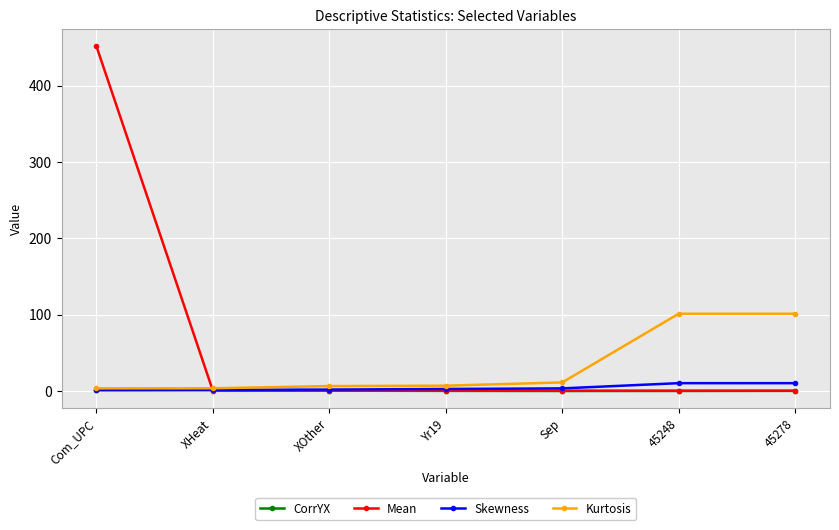

Is the value of Mean at Com_UPC greater than the value of Kurtosis at 45248?

Yes